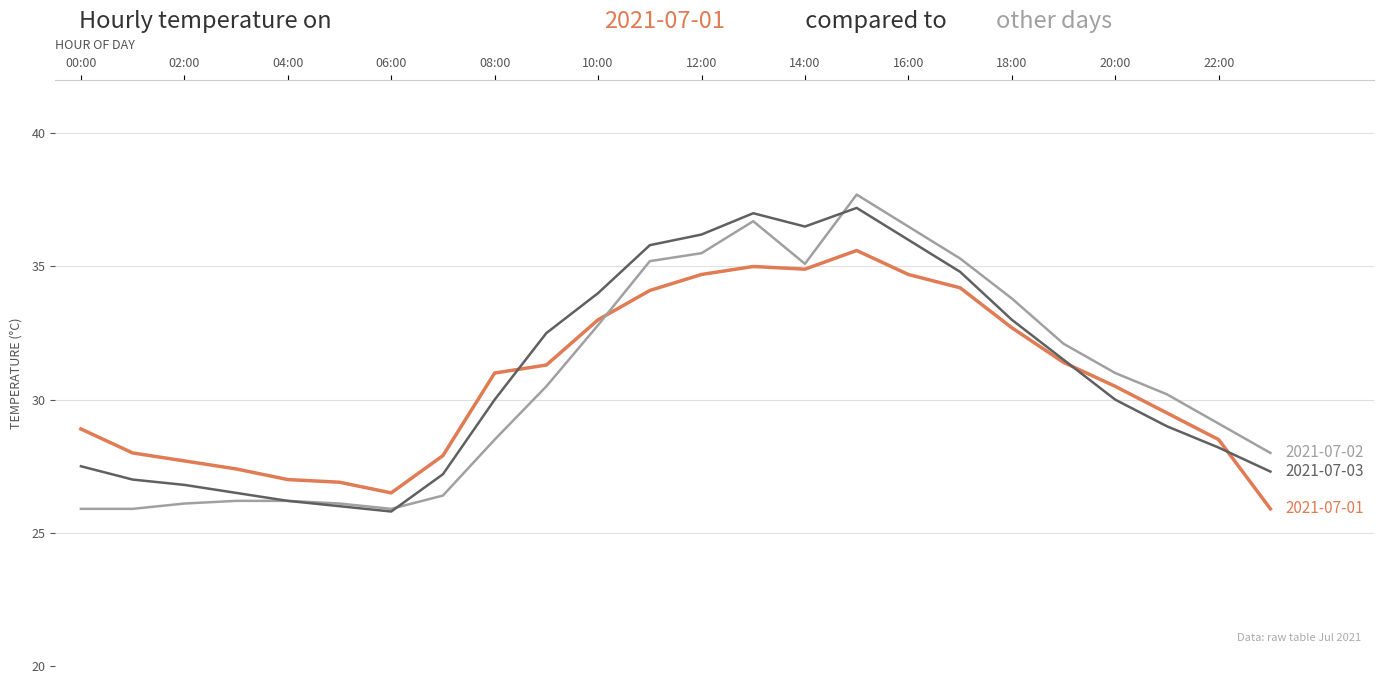

What is the smallest value displayed?

25.8